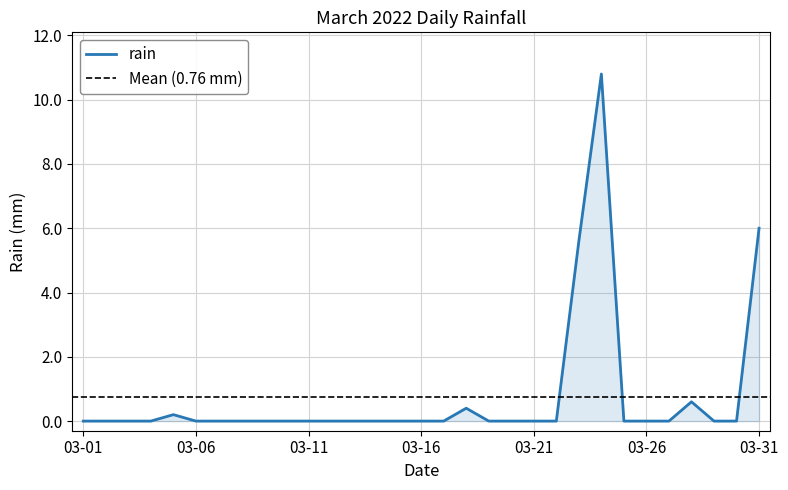

Reading left to right, transcribe all the data shown in this chart.

0.0	0.0	0.0	0.0	0.2	0.0	0.0	0.0	0.0	0.0	0.0	0.0	0.0	0.0	0.0	0.0	0.0	0.4	0.0	0.0	0.0	0.0	5.6	10.8	0.0	0.0	0.0	0.6	0.0	0.0	6.0